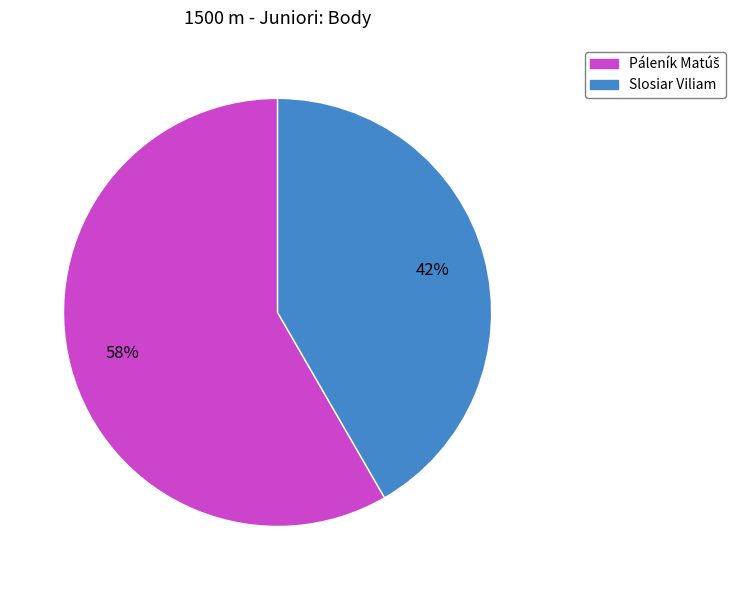

How many slices are in this pie chart?

2